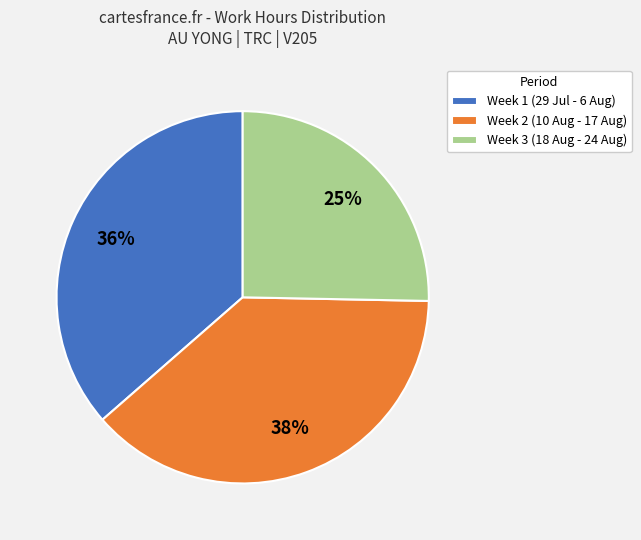

To the nearest percent, what percentage of the pie is Week 2 (10 Aug - 17 Aug)?

38%